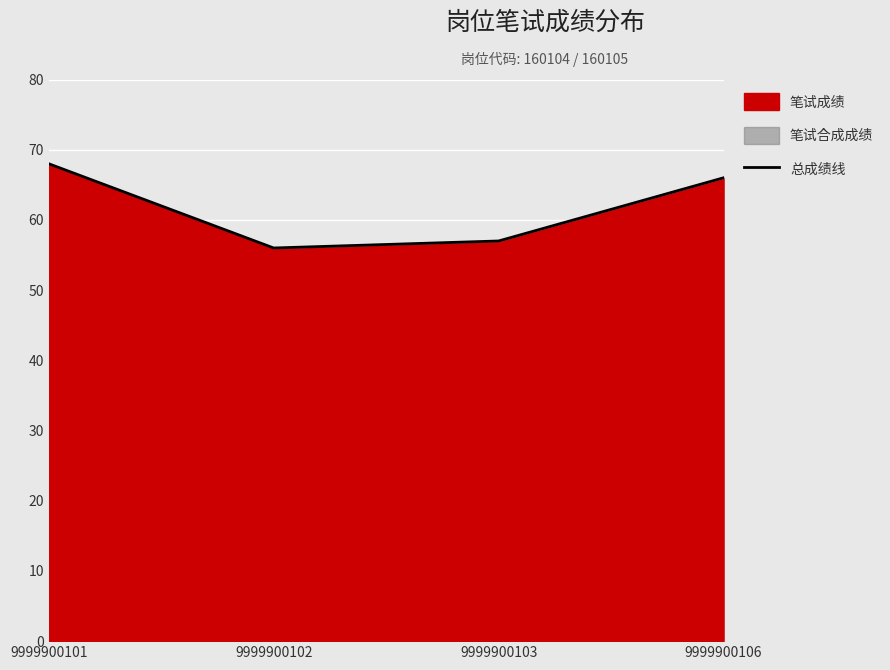

How many interior local valleys (lower than both neighbors) does the data have?

1